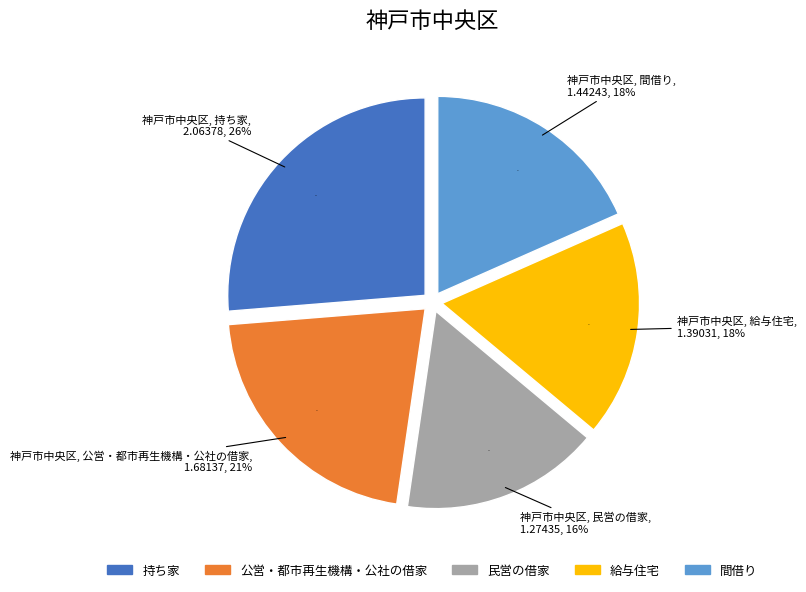

Between 持ち家 and 民営の借家, which is larger?

持ち家